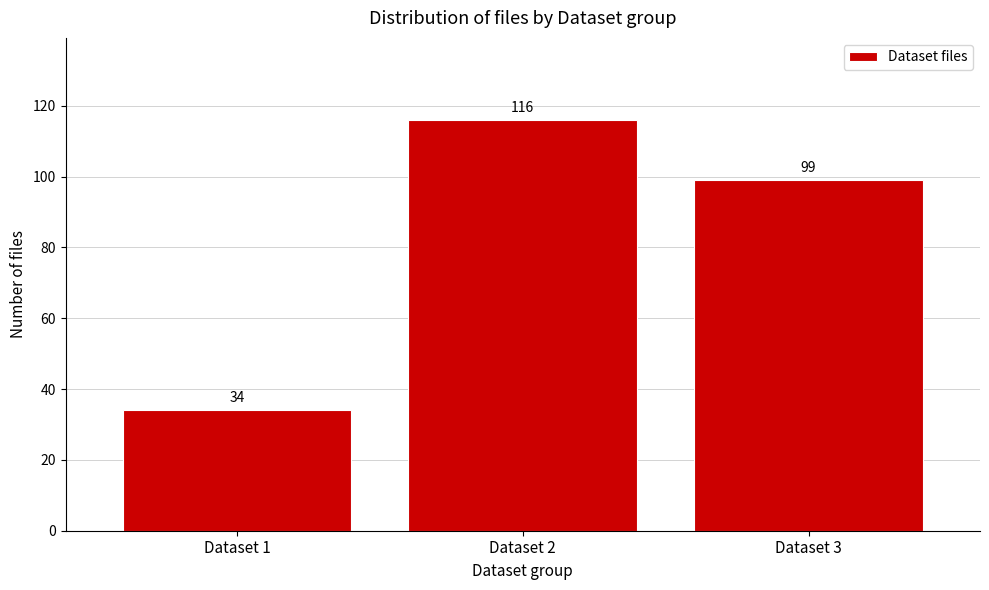

Reading left to right, transcribe all the data shown in this chart.

Dataset 1=34	Dataset 2=116	Dataset 3=99